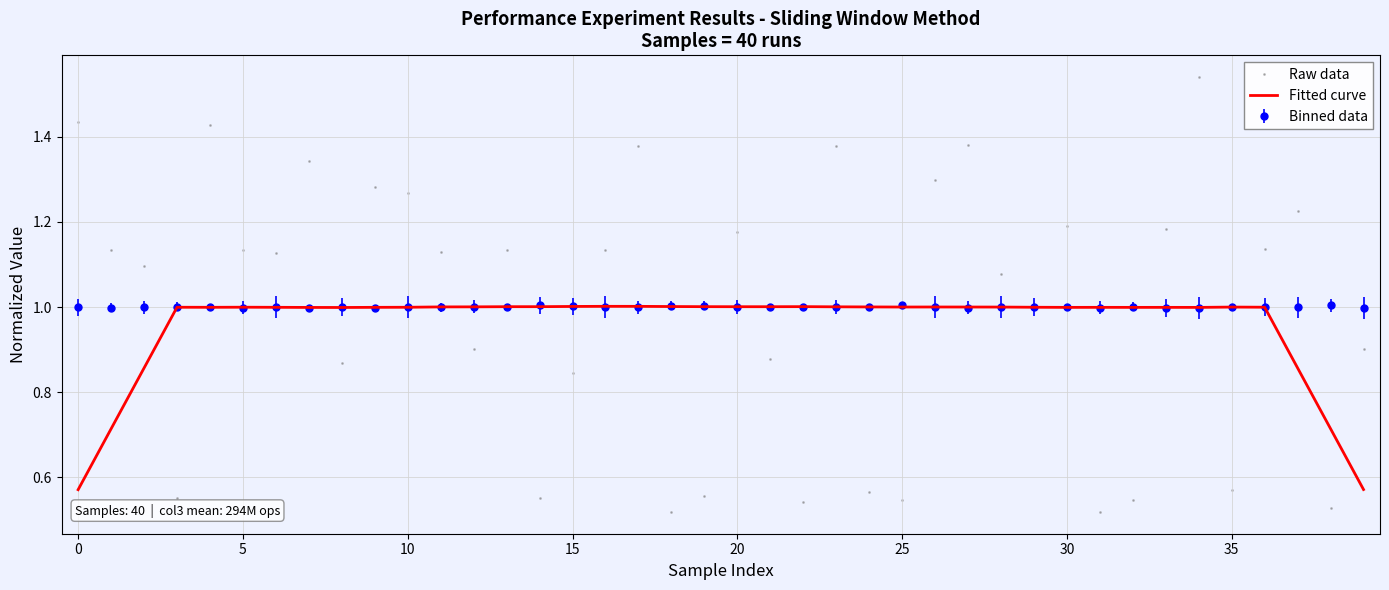

What is the highest value of the Binned data series?

1.0